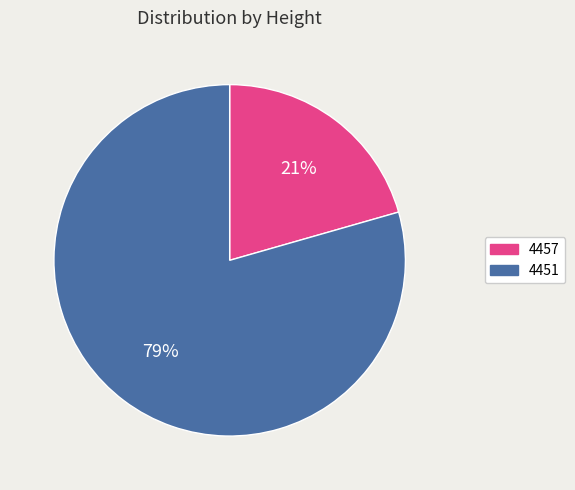

Count the number of slices in the pie.

2